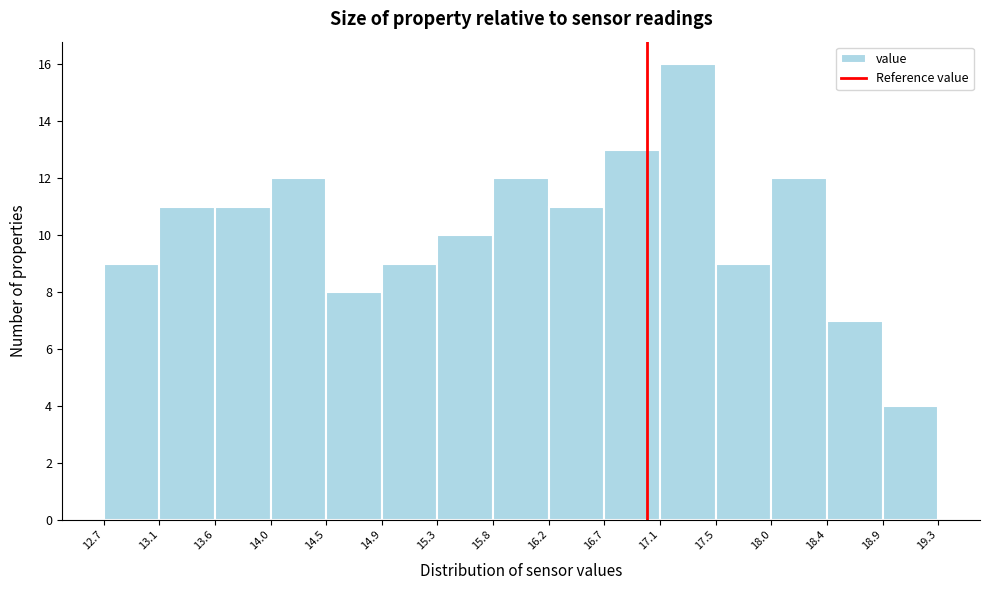

Reading left to right, list every bar in this chart as the range it spans on the x-axis followed by its height. The values are not printed on the chart, so give them approximately, as read against the axis.

12.7 to 13.1: 9
13.1 to 13.6: 11
13.6 to 14.0: 11
14.0 to 14.5: 12
14.5 to 14.9: 8
14.9 to 15.3: 9
15.3 to 15.8: 10
15.8 to 16.2: 12
16.2 to 16.7: 11
16.7 to 17.1: 13
17.1 to 17.5: 16
17.5 to 18.0: 9
18.0 to 18.4: 12
18.4 to 18.9: 7
18.9 to 19.3: 4